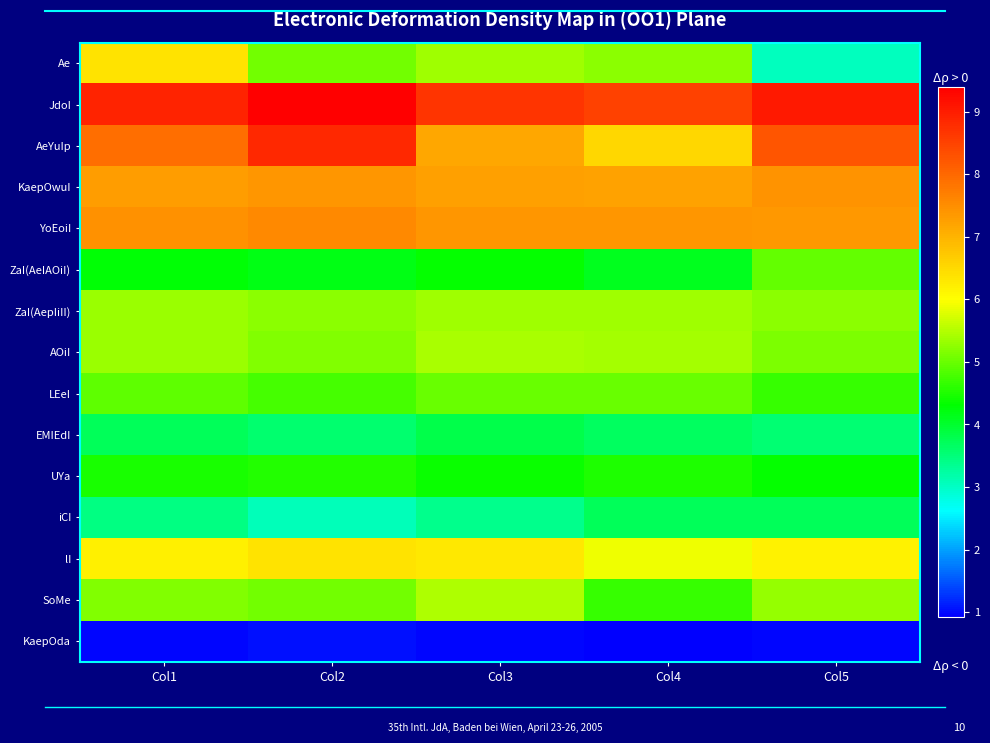

What is the spread (max minus min) of values at Col3?

7.7